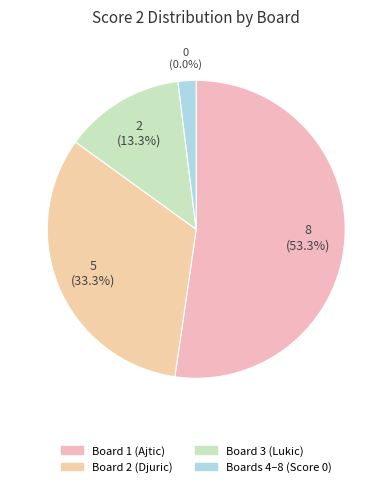

What portion of the pie excludes Board 8?

100.0%